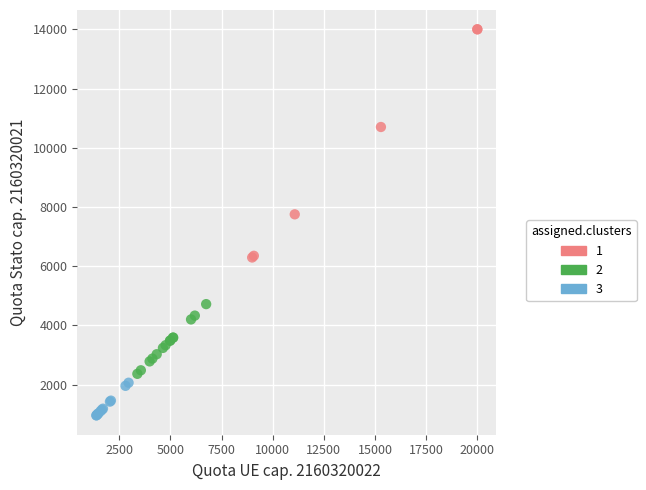

Which series contains the lowest Y value?

3